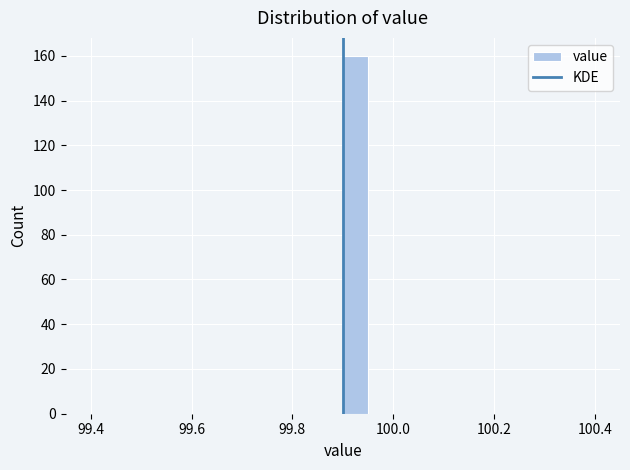

Around what value on the x-axis is the tallest bar? Give the approximate position of its centre, as read against the axis.

99.92